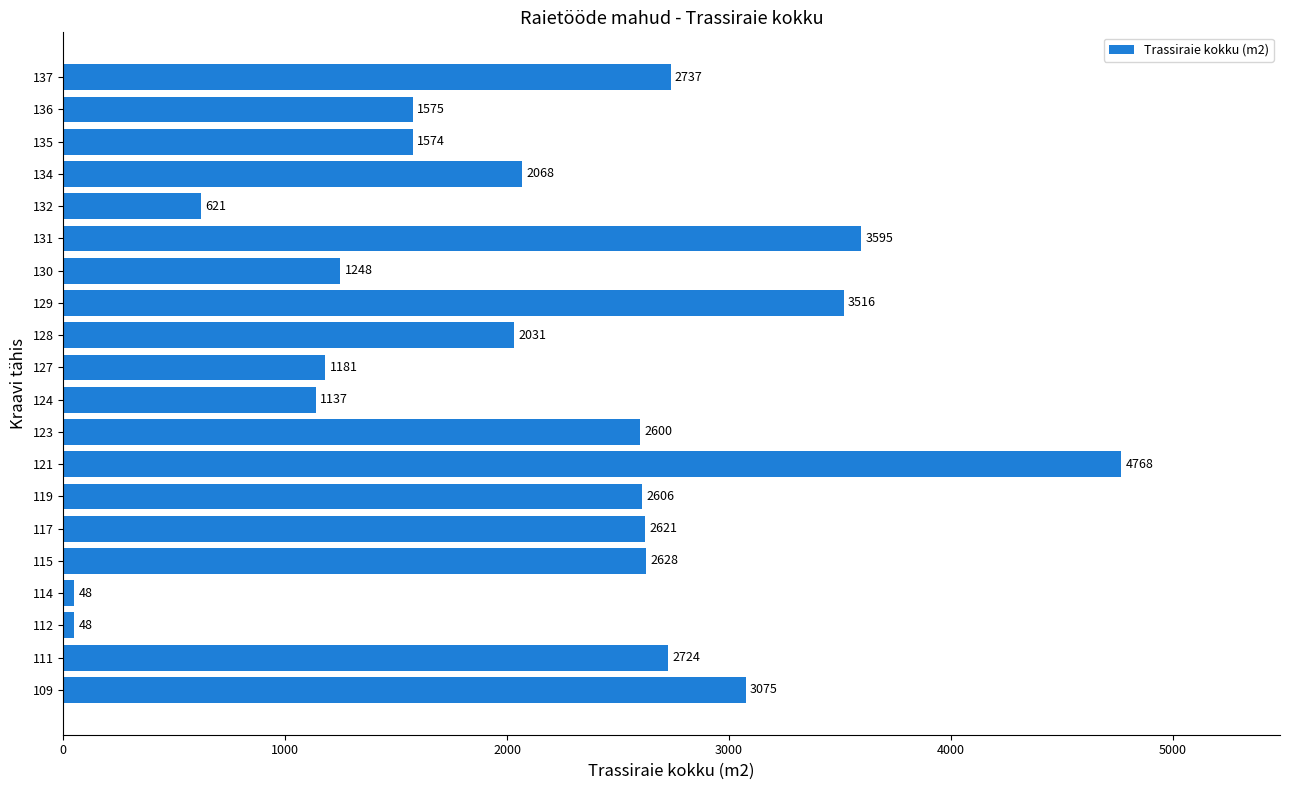

True or false: the data shows 48.0 at 112.

True